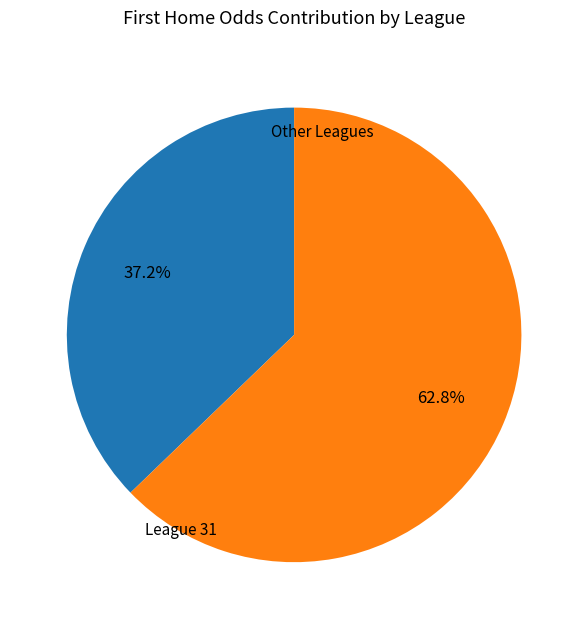

Is there any slice that represents more than half of the pie?

Yes